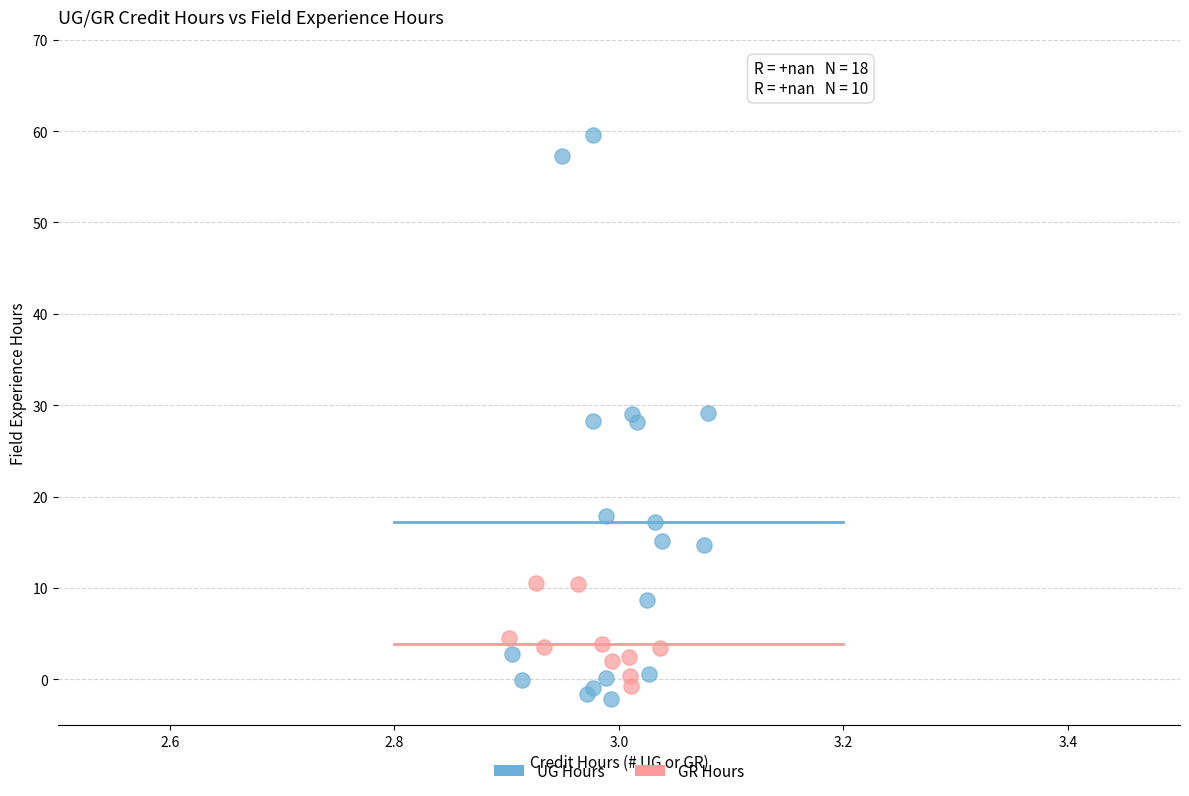

Which series contains the highest Y value?

UG Hours